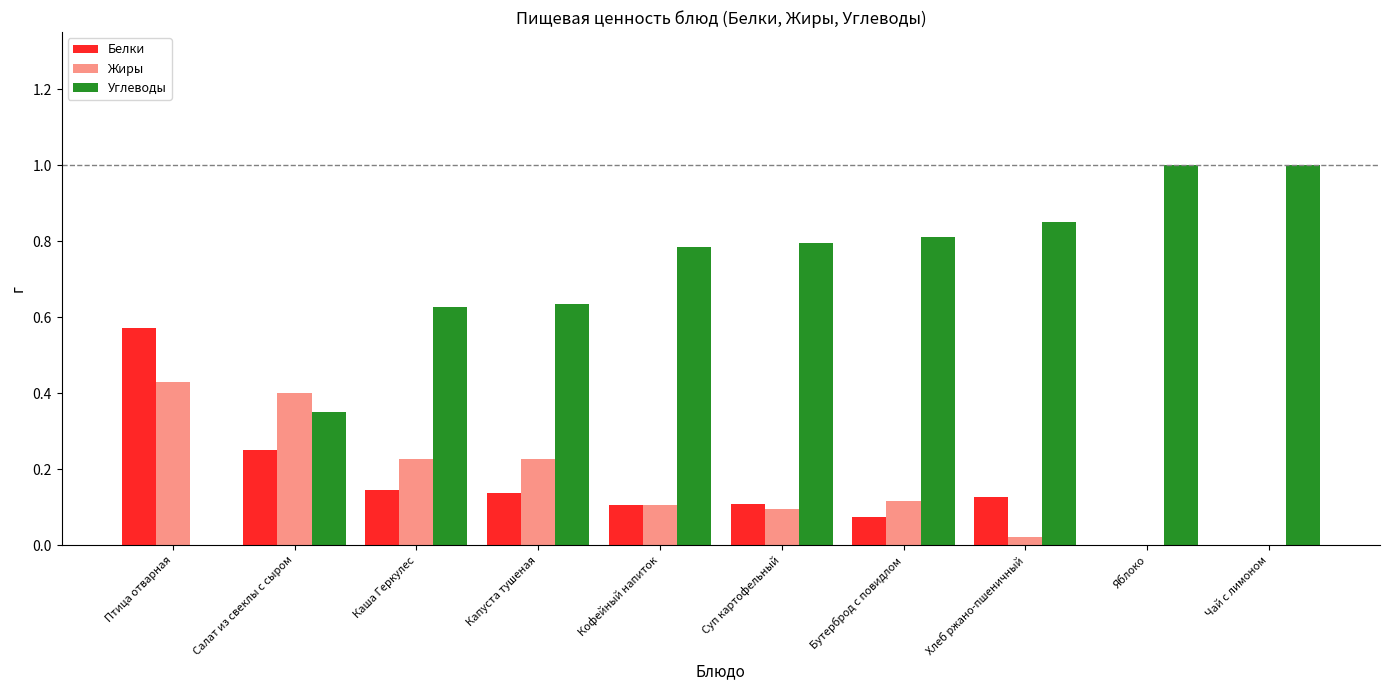

Read the Углеводы value at Яблоко.

1.0